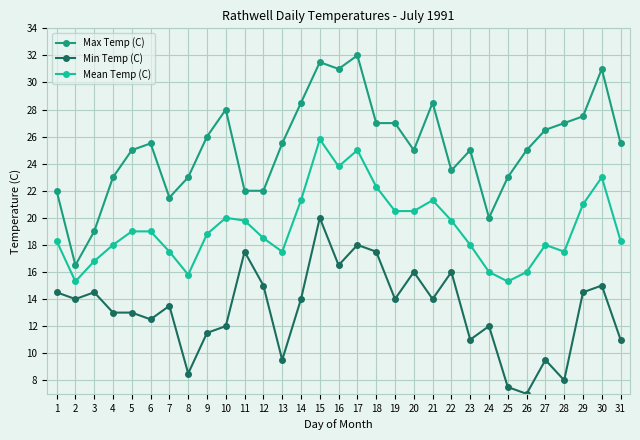

How many distinct data groups are displayed?

3